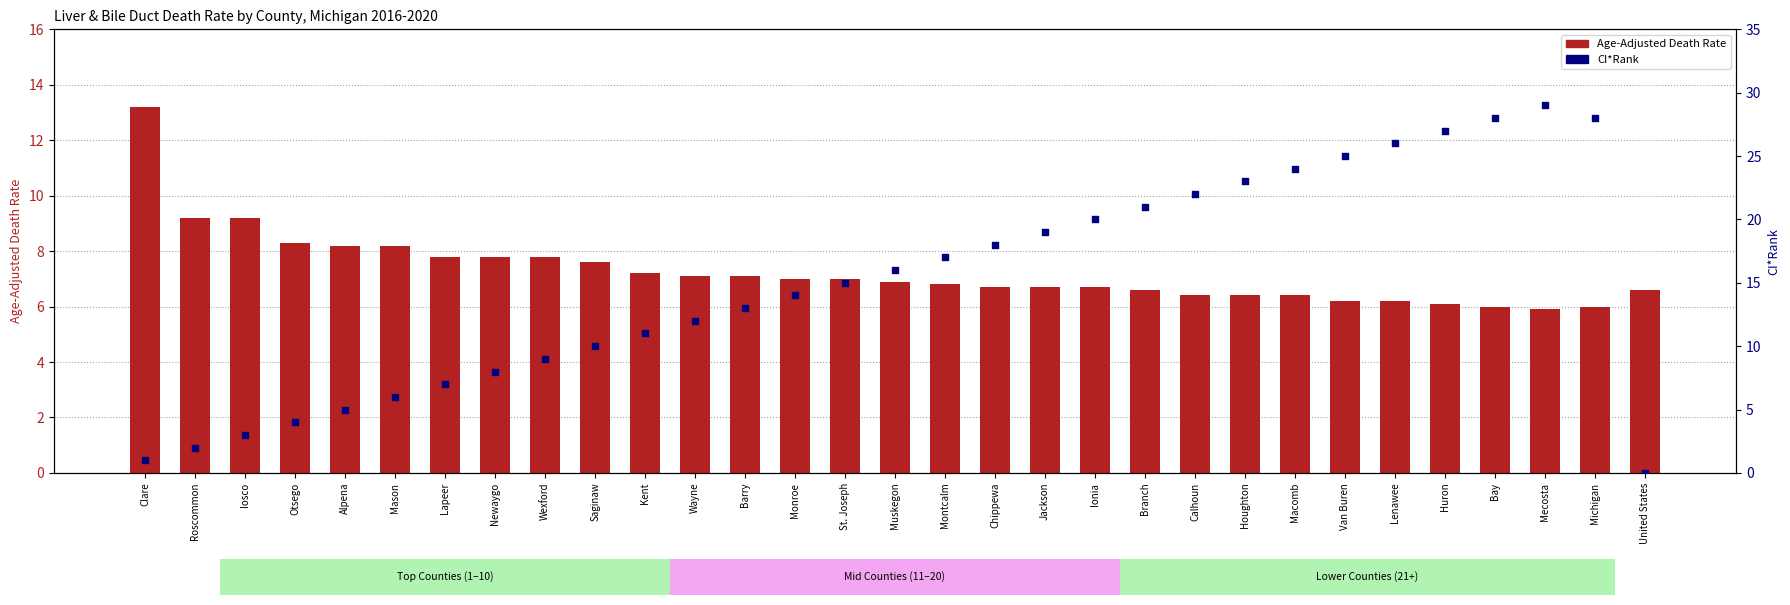

At which category is the sum across all series the highest?

Mecosta